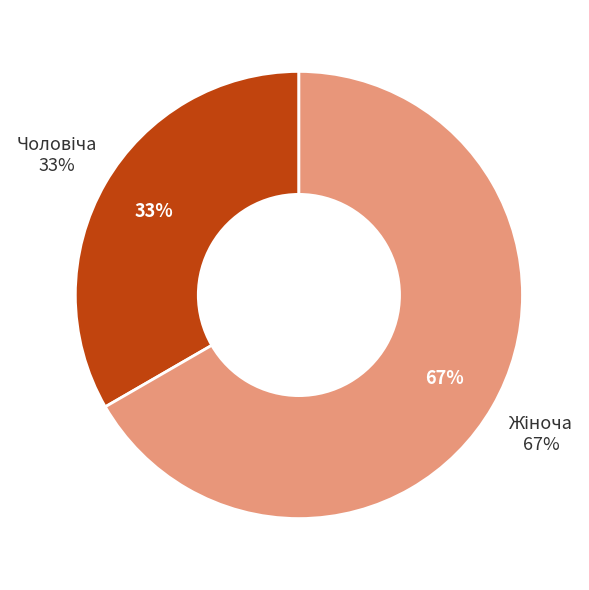

To the nearest percent, what is the combined percentage of Чоловіча and Жіноча?

100%